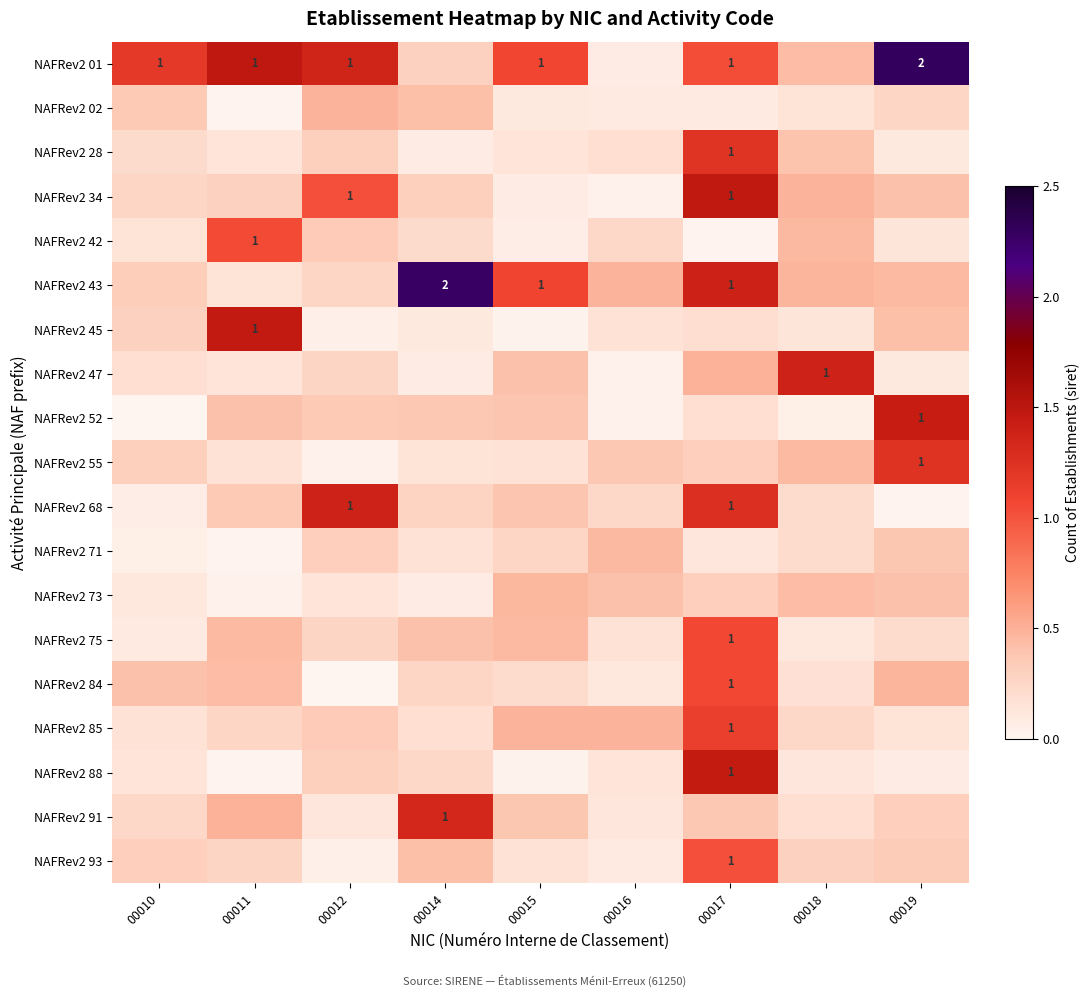

Is it true that NAFRev2 71 equals 0.0 at 00011?

False